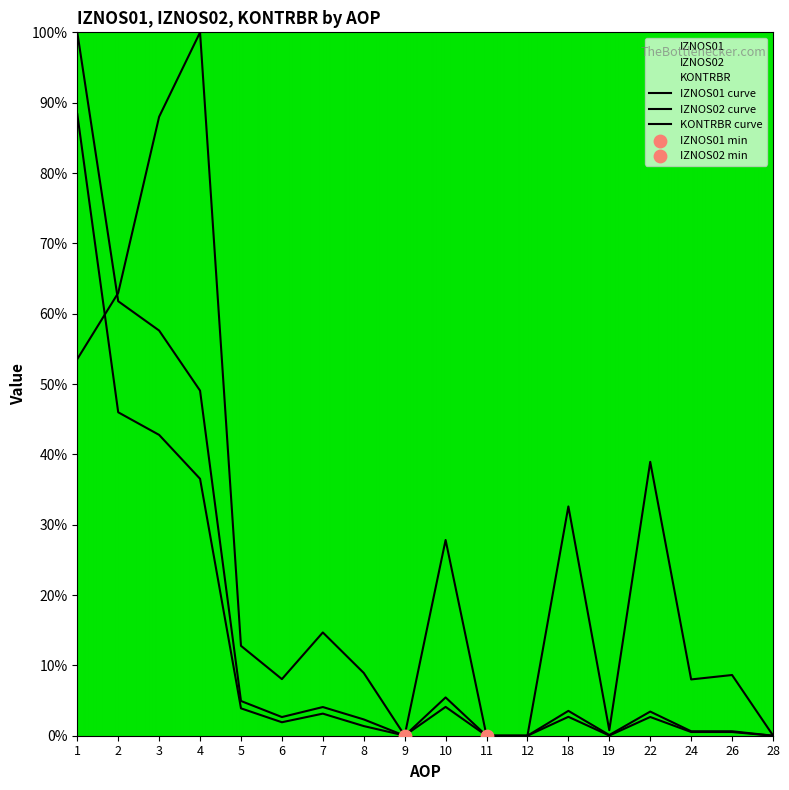

Which series has the largest total across all categories?

KONTRBR